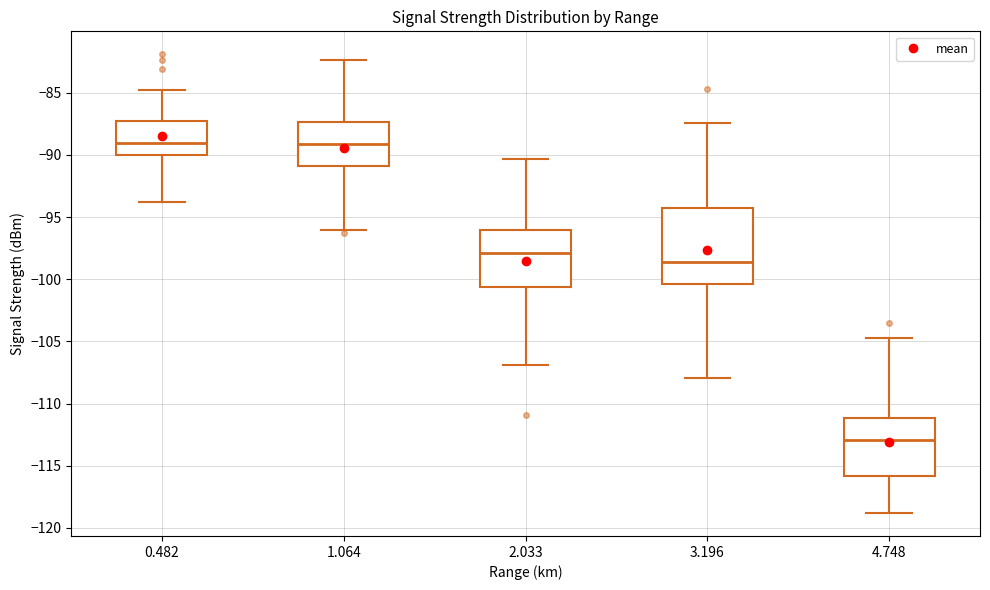

Which box is the tallest, from its lower edge to its upper edge?

3.196